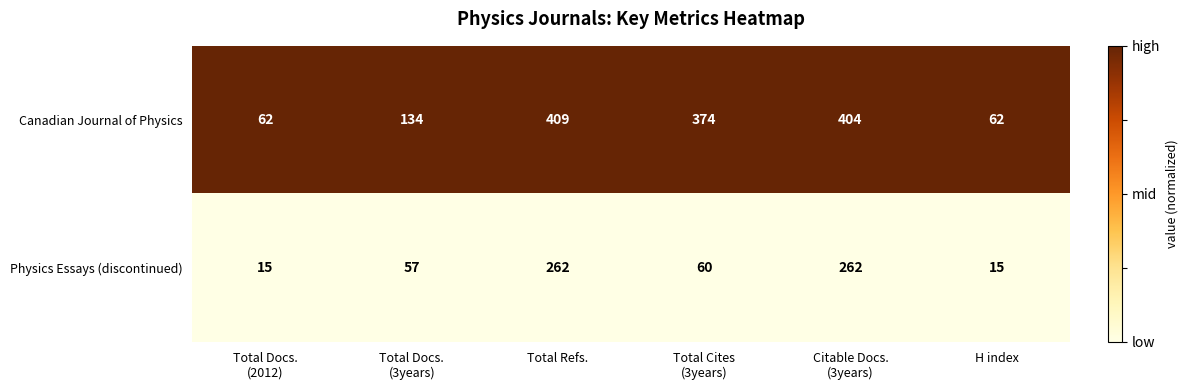

Reading left to right, transcribe all the data shown in this chart.

Canadian Journal of Physics: 62	134	409	374	404	62
Physics Essays (discontinued): 15	57	262	60	262	15